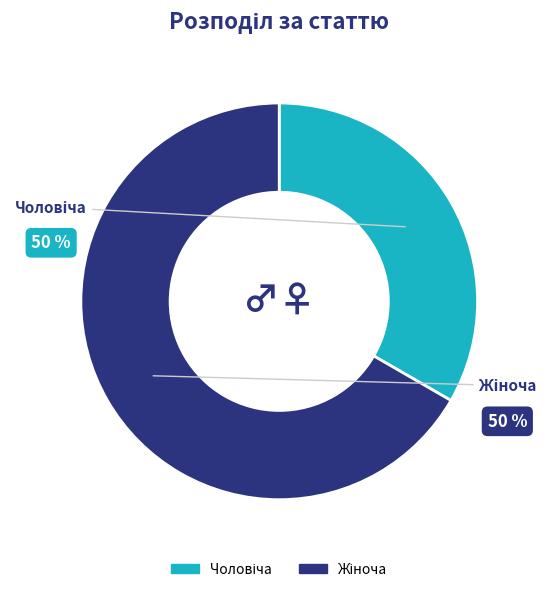

Between Чоловіча and Жіноча, which is larger?

Жіноча